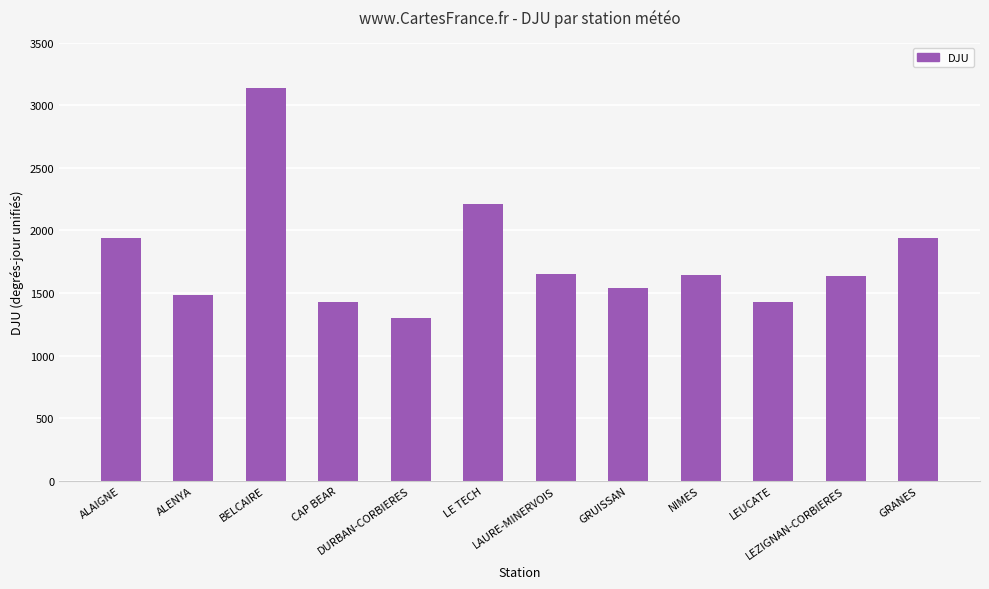

What is the difference between the maximum and minimum values?

1834